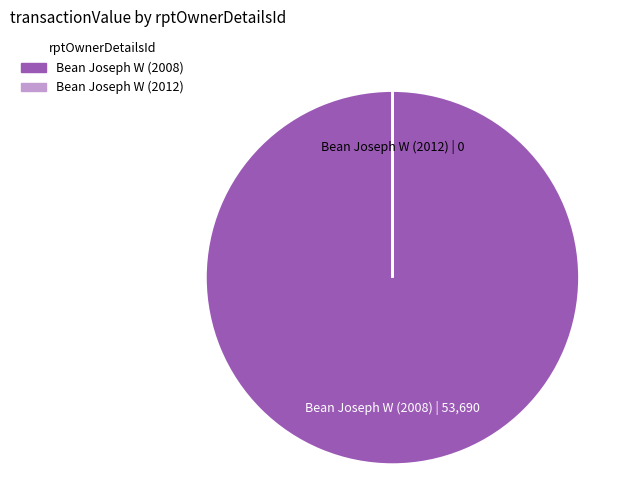

Is there any slice that represents more than half of the pie?

Yes